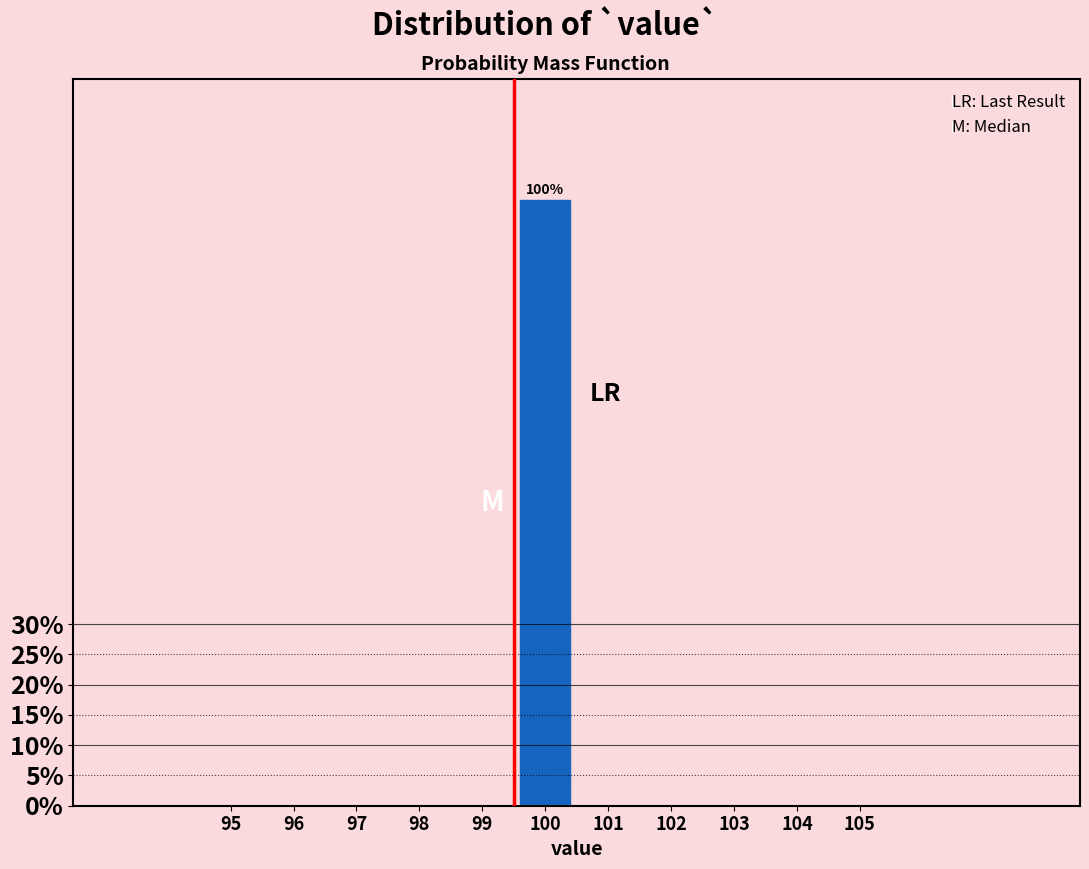

Reading left to right, list all the values displayed in this chart.

95=0	96=0	97=0	98=0	99=0	100=100	101=0	102=0	103=0	104=0	105=0